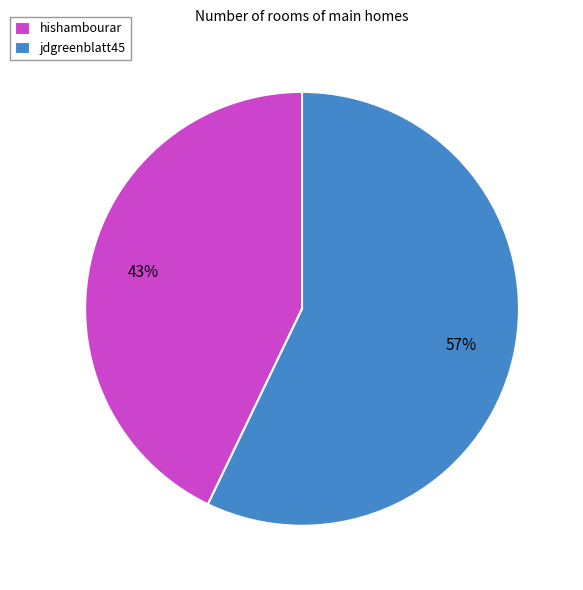

Which category has the smallest portion of the pie?

hishambourar